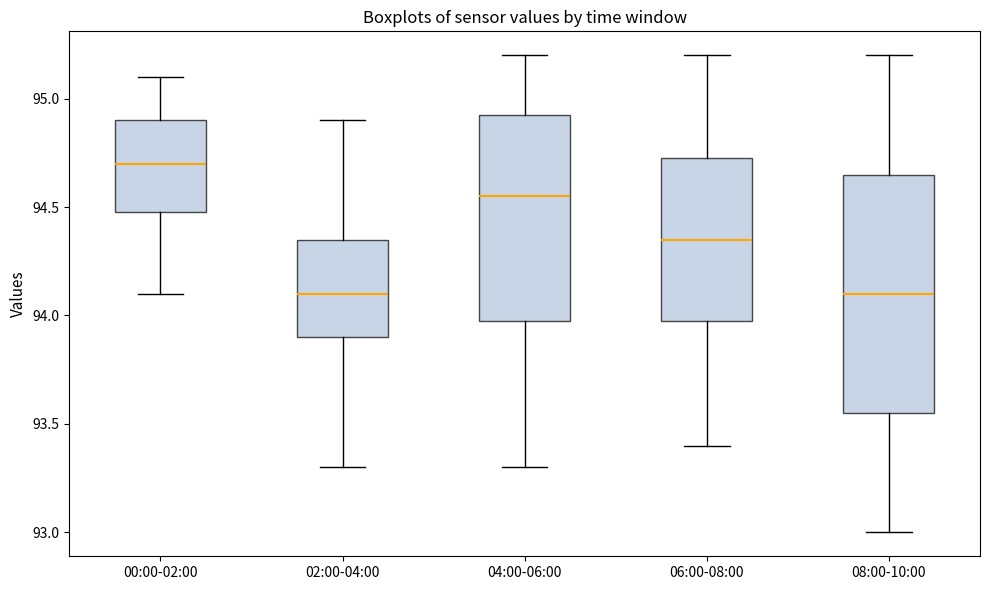

Reading left to right, read every box against the y-axis: the position of its median line, the range the box covers, and the ends of its whiskers. The values are not printed on the chart, so give them approximately, as read against the axis.

00:00-02:00: median 94.70, box 94.50 to 94.90, whiskers 94.10 to 95.10
02:00-04:00: median 94.10, box 93.90 to 94.35, whiskers 93.30 to 94.90
04:00-06:00: median 94.55, box 94.00 to 94.95, whiskers 93.30 to 95.20
06:00-08:00: median 94.35, box 94.00 to 94.75, whiskers 93.40 to 95.20
08:00-10:00: median 94.10, box 93.55 to 94.65, whiskers 93.00 to 95.20